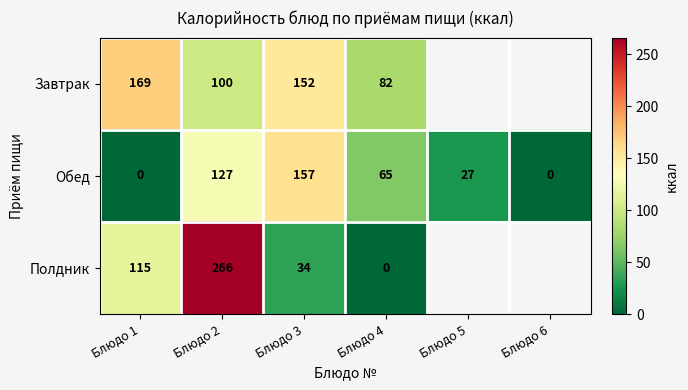

How many values in Обед are above zero?

4